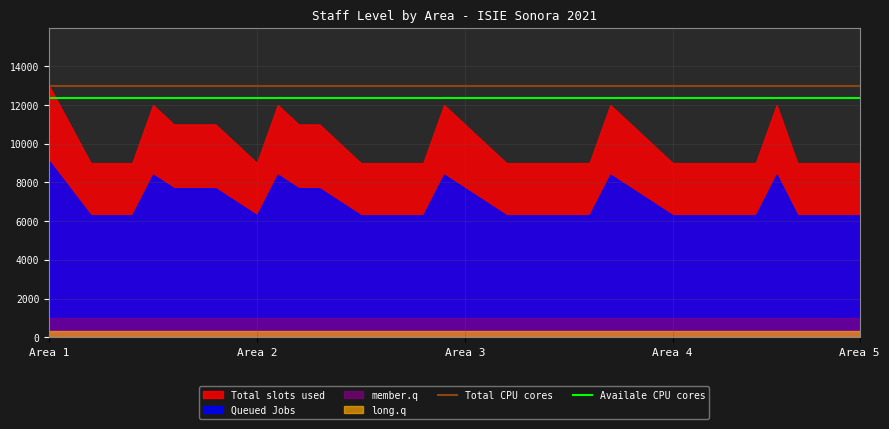

Where is Total CPU cores nearest to the value 13000?

Area 1